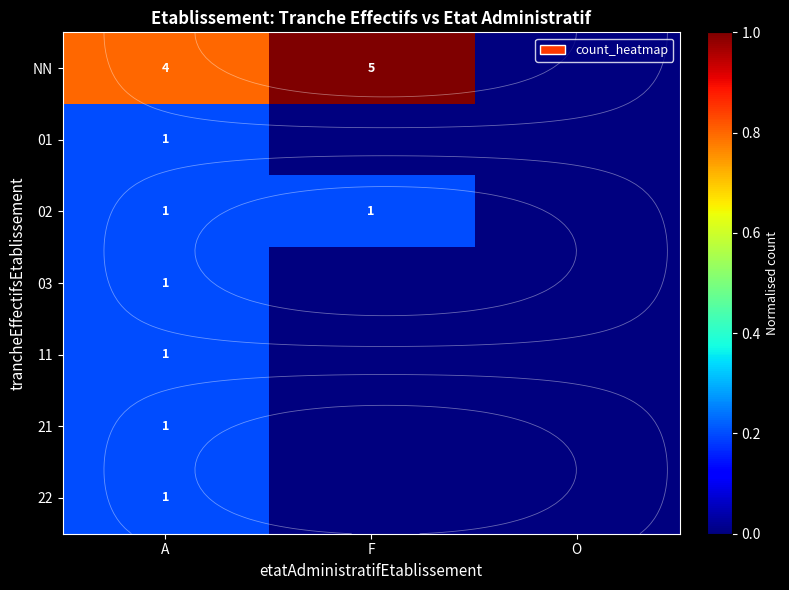

What value does the NN series have at F?

1.0